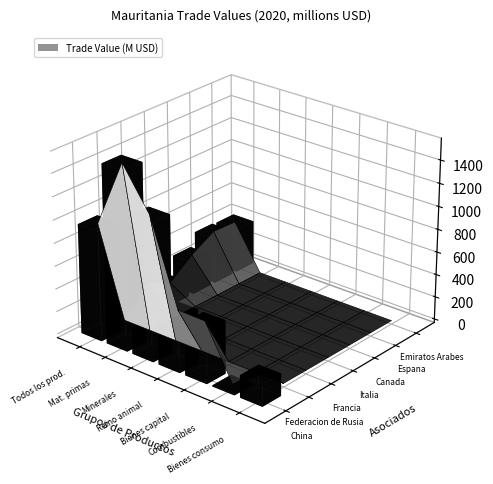

Which series changed the most between 0 and 4?

Materias primas